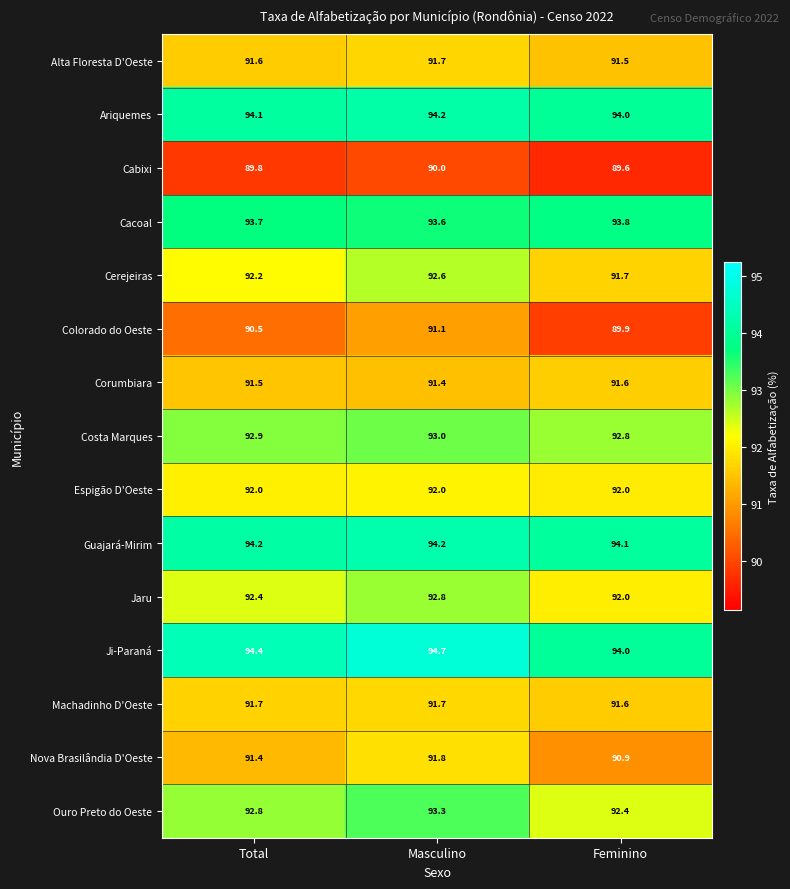

The value of Cabixi at Masculino is 35.7. True or false?

False